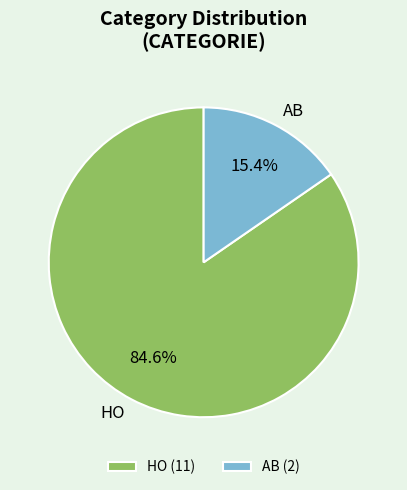

To the nearest percent, what portion does AB represent?

15%